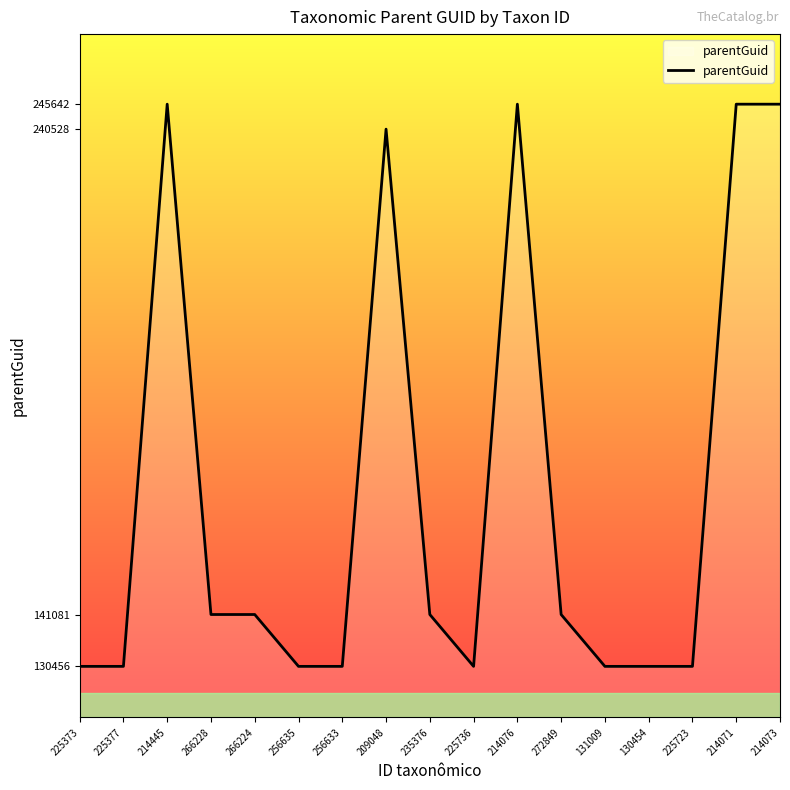

Reading left to right, transcribe all the data shown in this chart.

130456	130456	245642	141081	141081	130456	130456	240528	141081	130456	245642	141081	130456	130456	130456	245642	245642